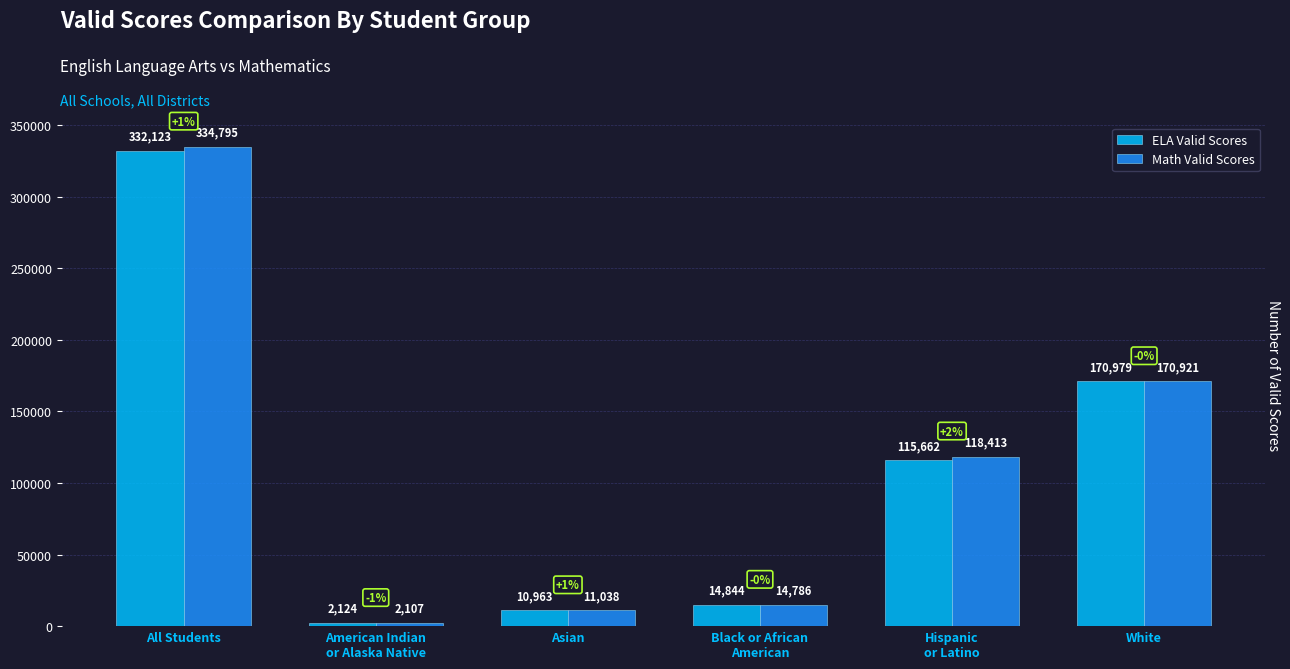

Which series has the largest total across all categories?

Math Valid Scores